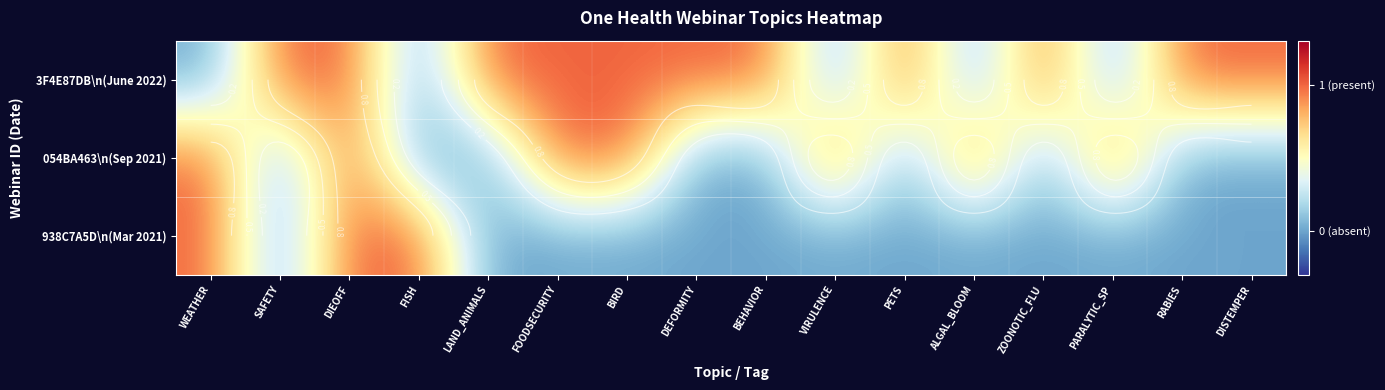

At which category is the sum across all series the highest?

DIEOFF